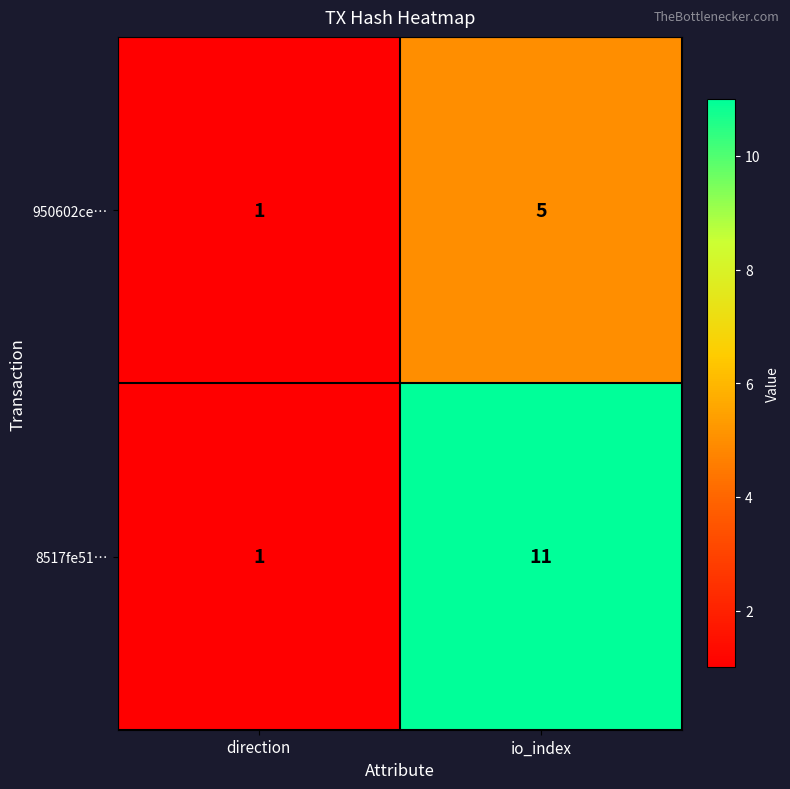

List the series in order of their peak value, lowest first.

950602ce…, 8517fe51…